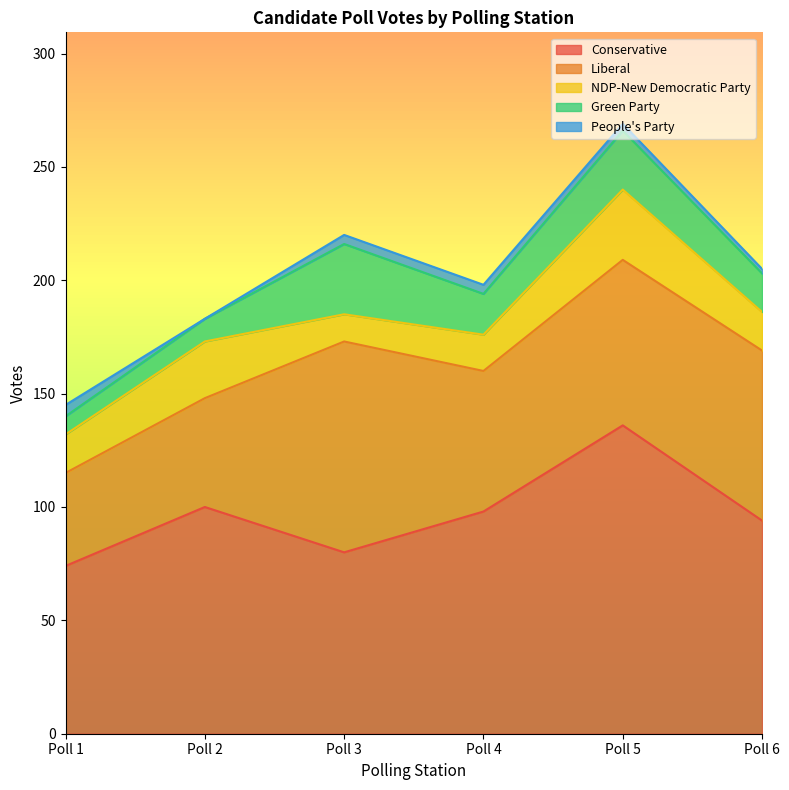

What is the value of the People's Party point at the 4th from the left?

4